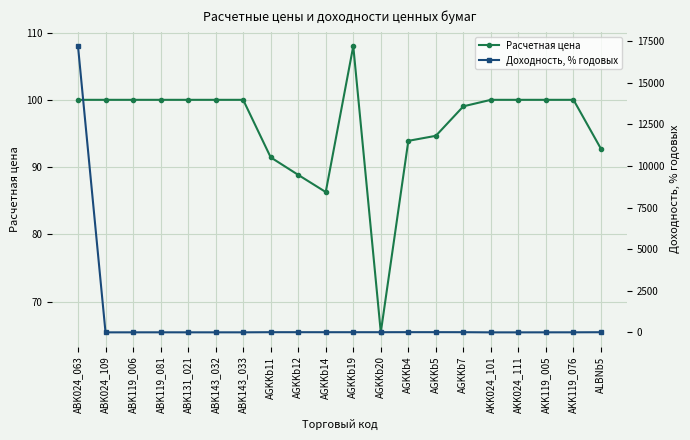

What is the greatest value displayed?

17210.0